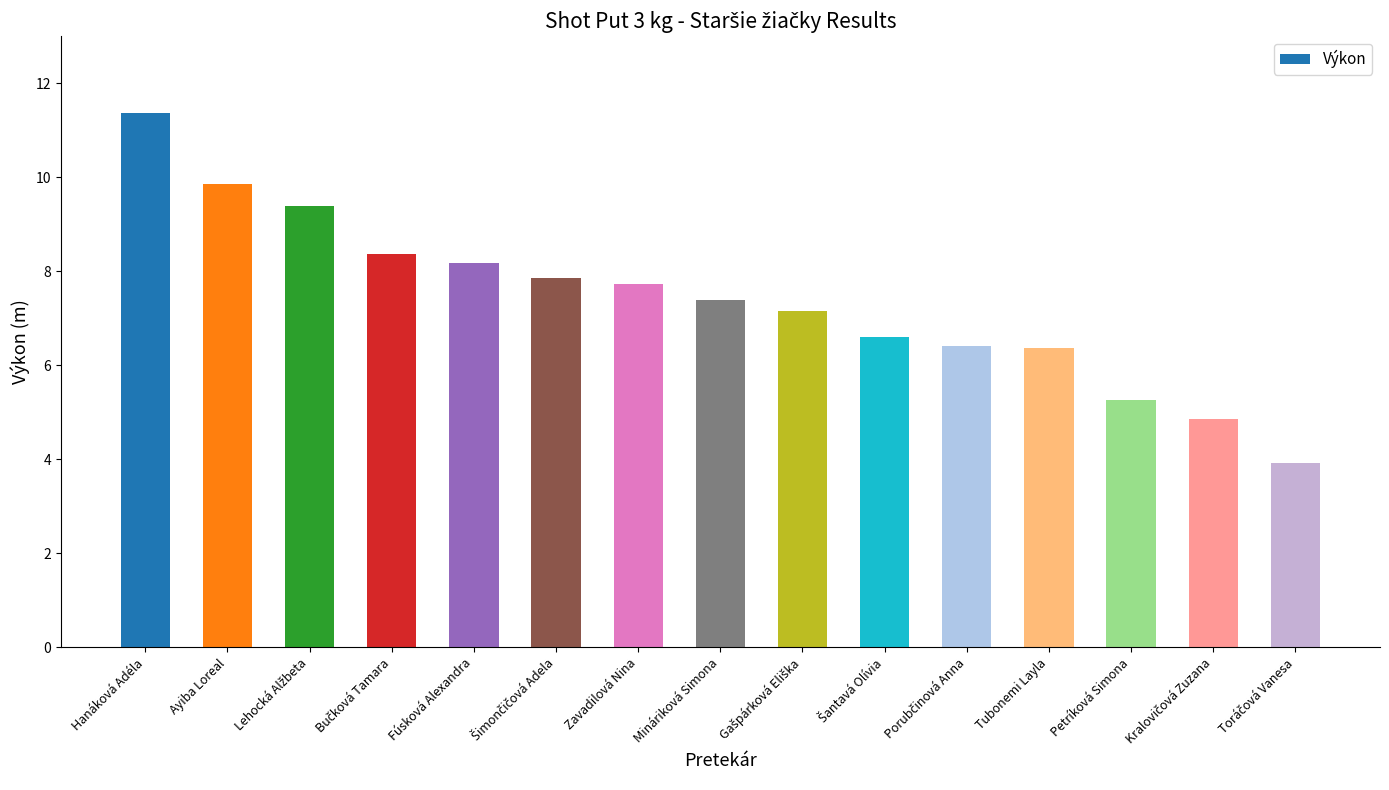

At which category does the chart reach its peak across all series?

Hanáková Adéla